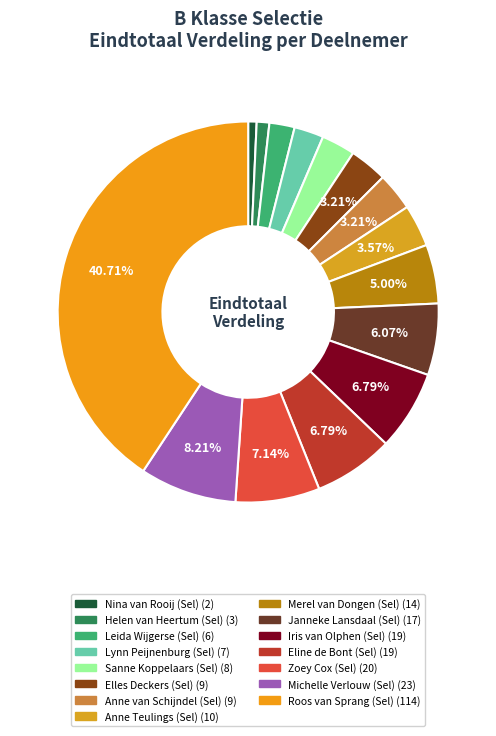

The Helen van Heertum (Sel) slice represents 11% of the pie. True or false?

False